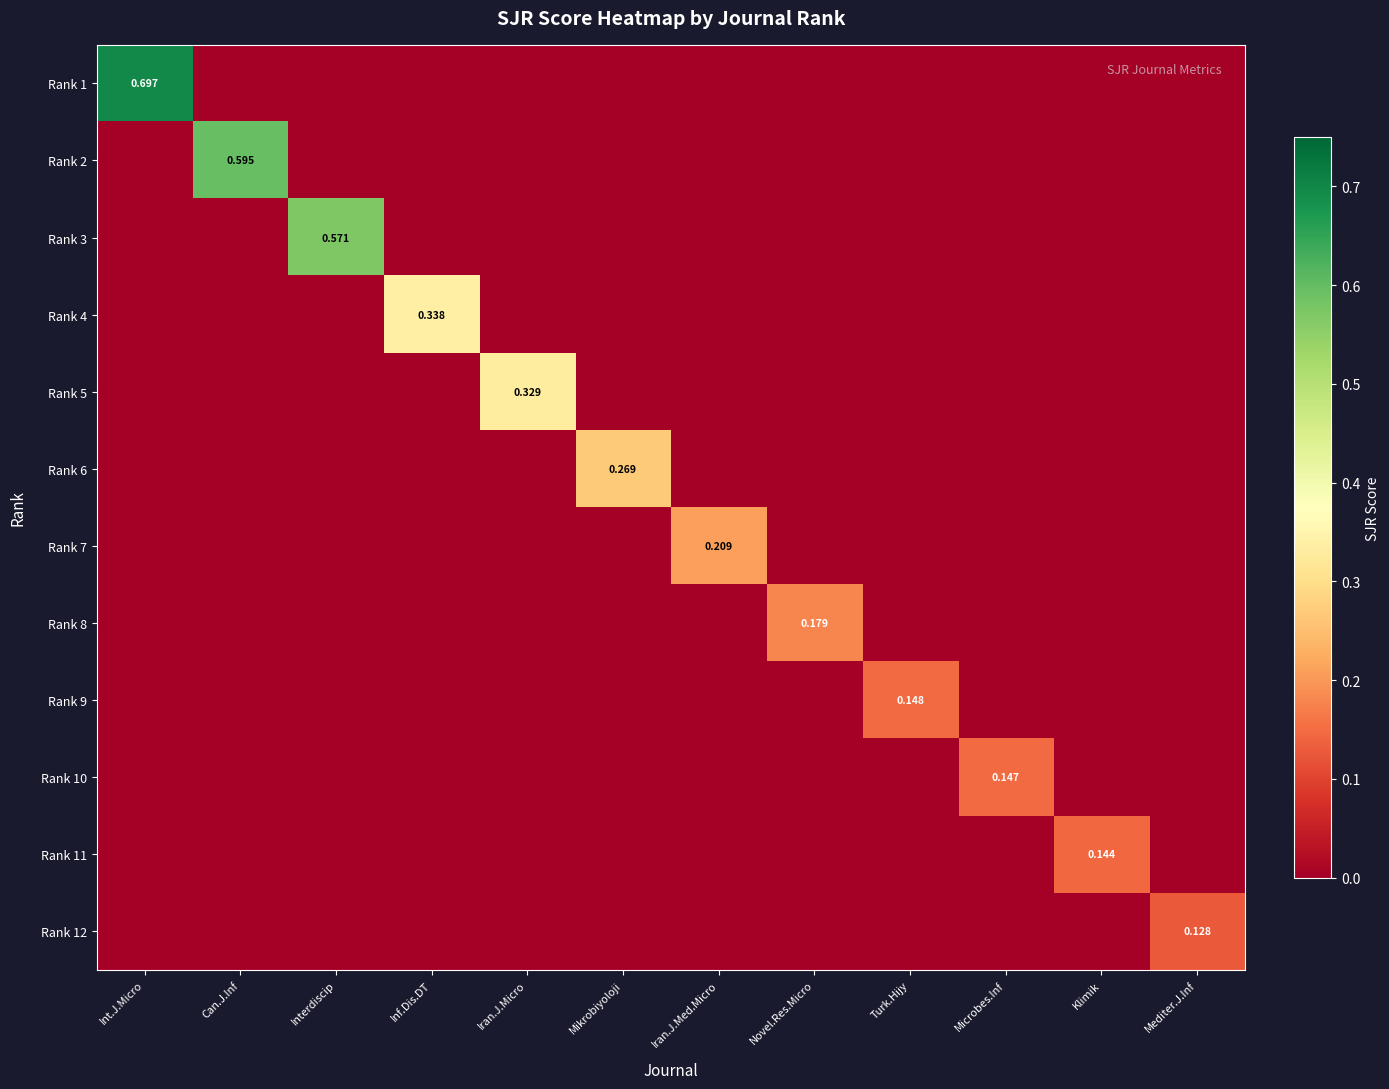

Rank the series at Inf.Dis.DT from lowest to highest value.

Rank 1, Rank 2, Rank 3, Rank 5, Rank 6, Rank 7, Rank 8, Rank 9, Rank 10, Rank 11, Rank 12, Rank 4